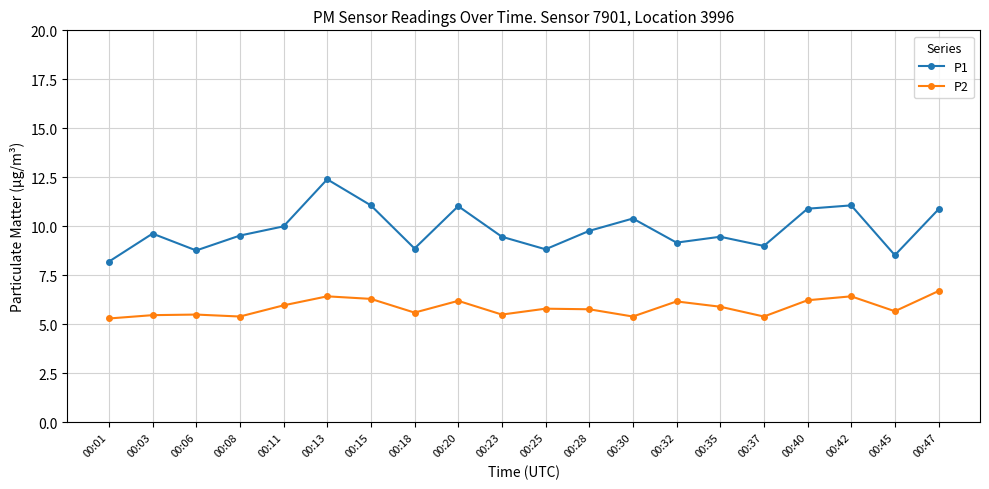

What is the sum of the P1 values at 00:08 and 00:32?

18.7